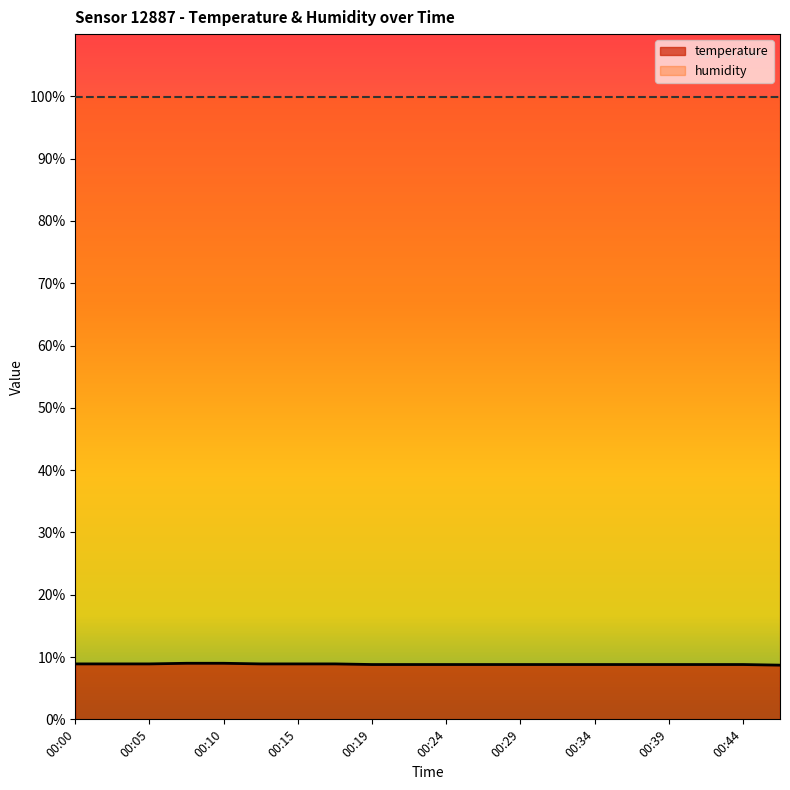

What is the greatest value displayed?

99.9